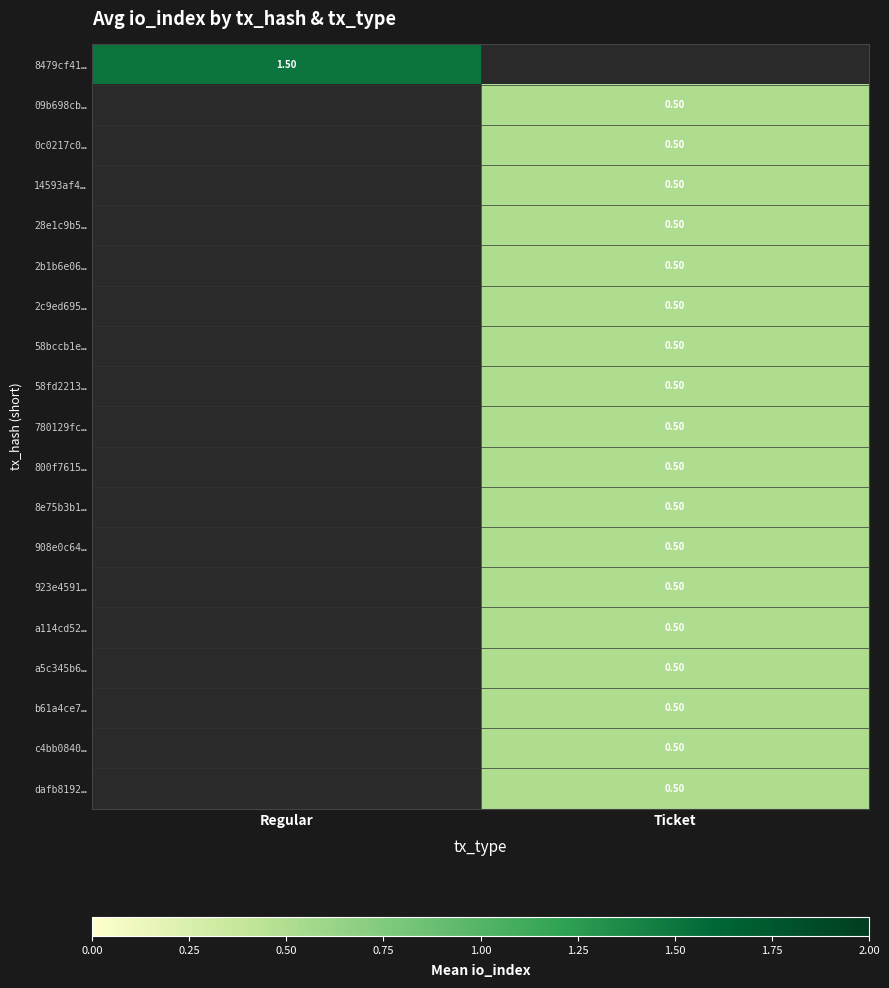

True or false: 780129fc… has a value of 0.3 at Regular.

False